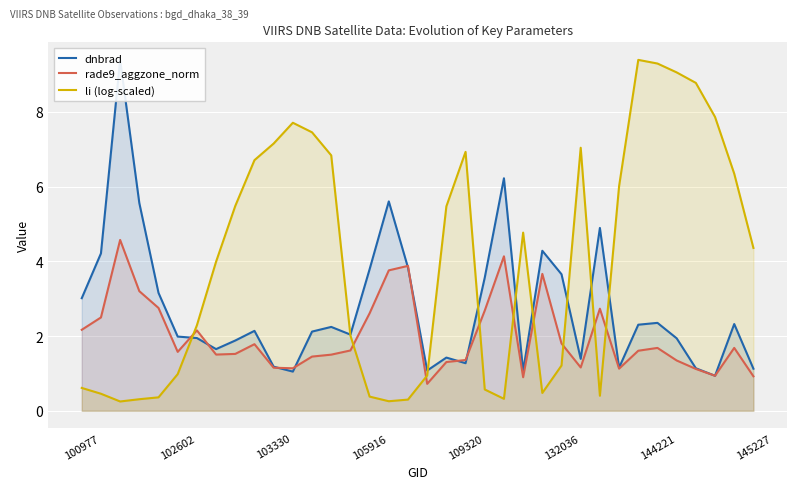

What is the minimum value for rade9_aggzone_norm?

0.7